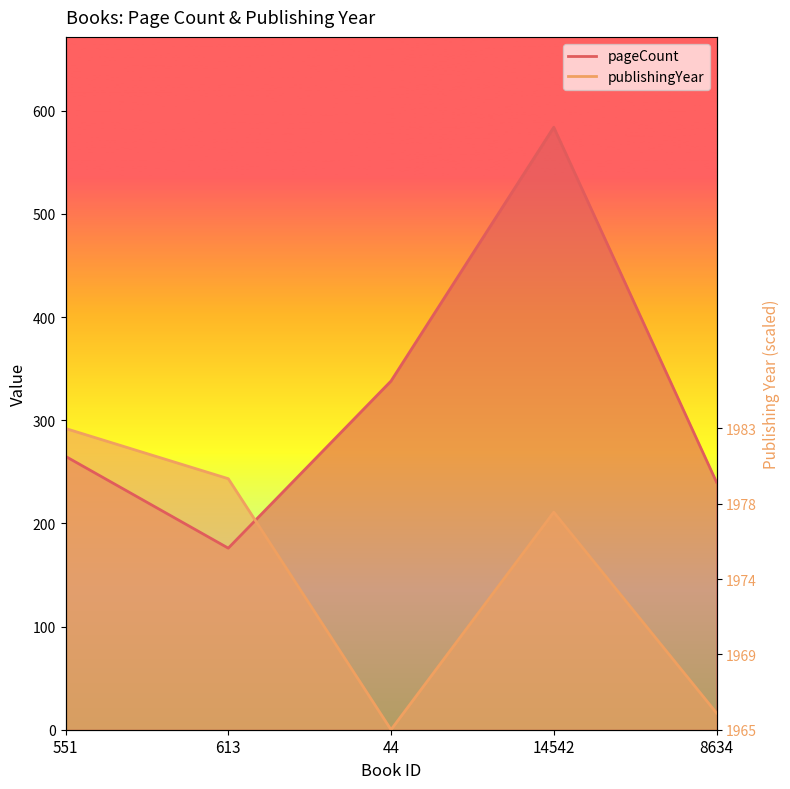

Reading left to right, extract all data points from this chart.

pageCount: 551=265.0	613=176.0	44=338.0	14542=584.0	8634=240.0
publishingYear: 551=292.0	613=243.3	44=0.0	14542=210.9	8634=16.2